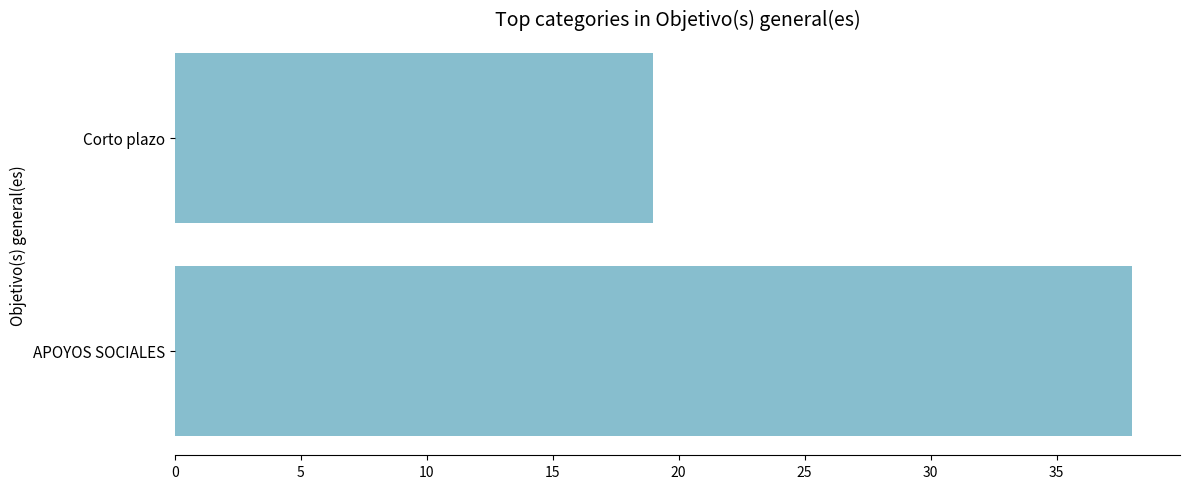

Which label corresponds to the smallest value in the chart?

Corto plazo